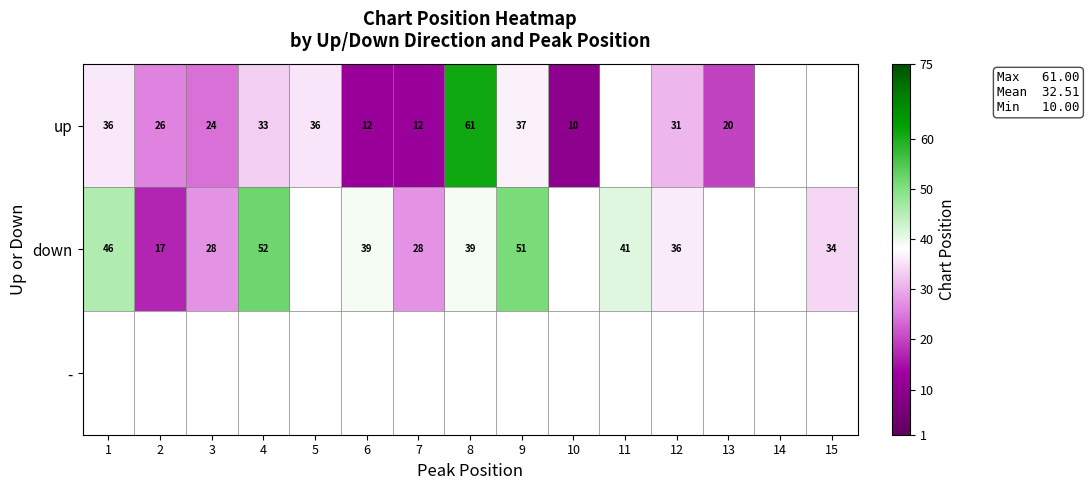

Is the value of down at 9 greater than the value of up at 13?

Yes